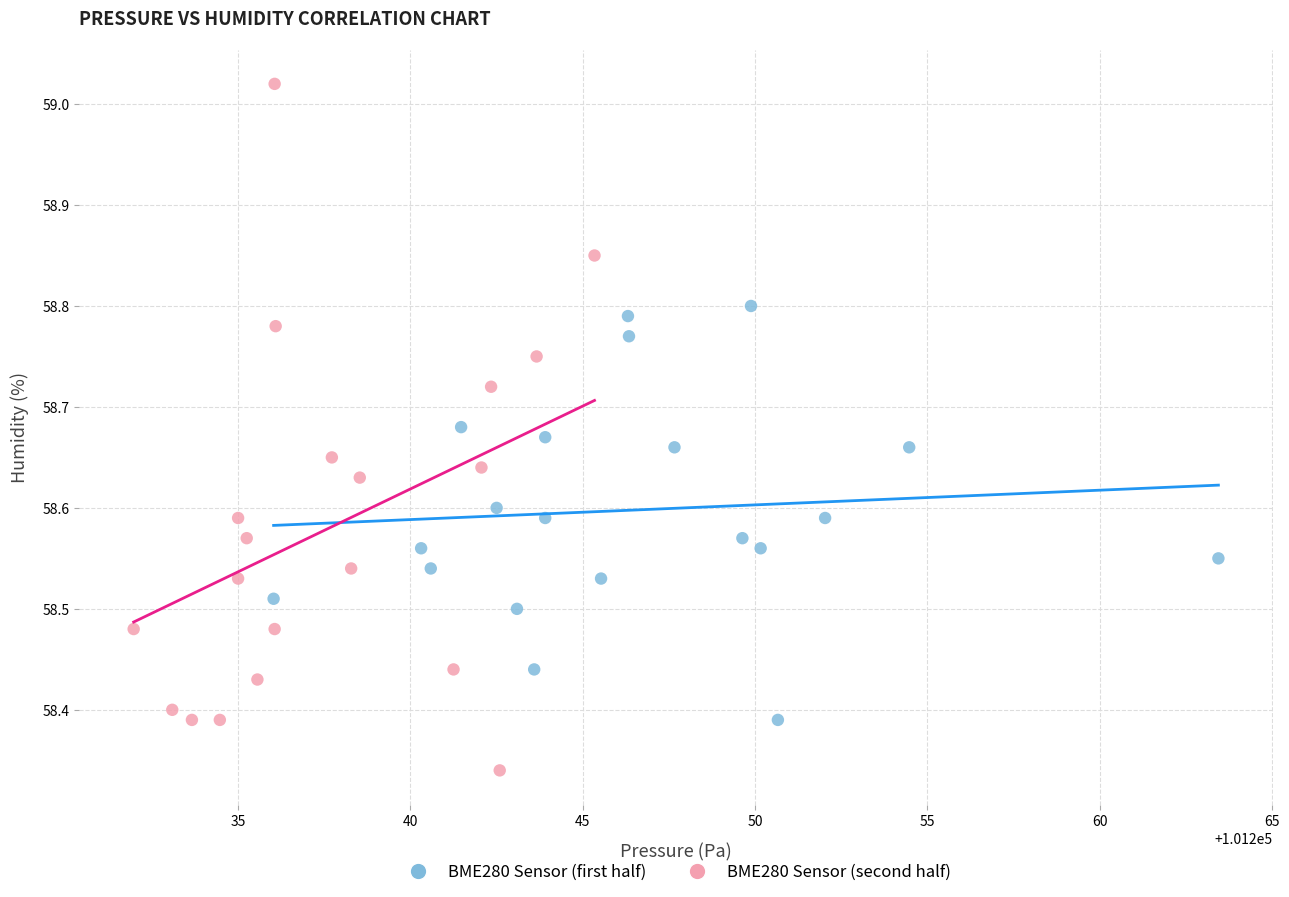

Which series has the widest spread of Y values?

BME280 Sensor (second half)